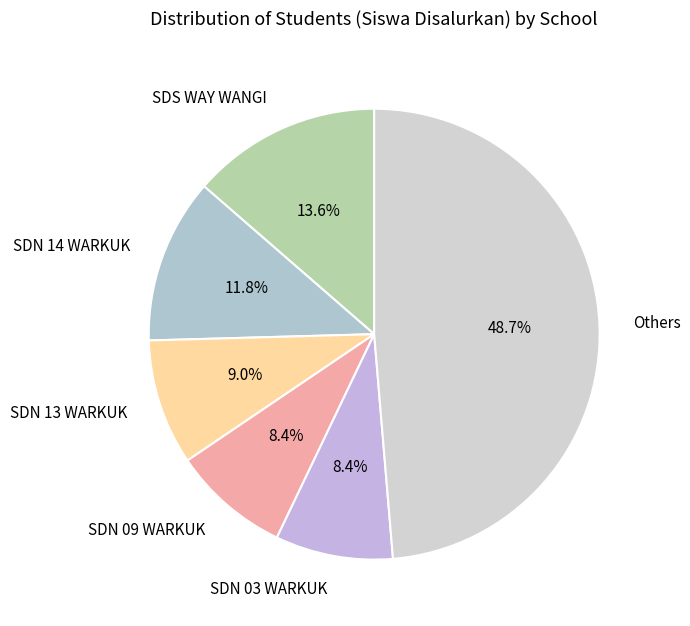

Is there a majority slice in this chart?

No